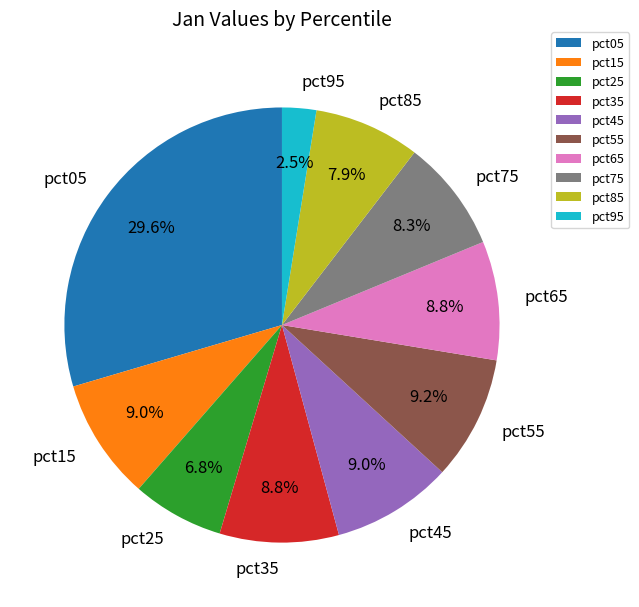

Which has a higher value, pct25 or pct45?

pct45